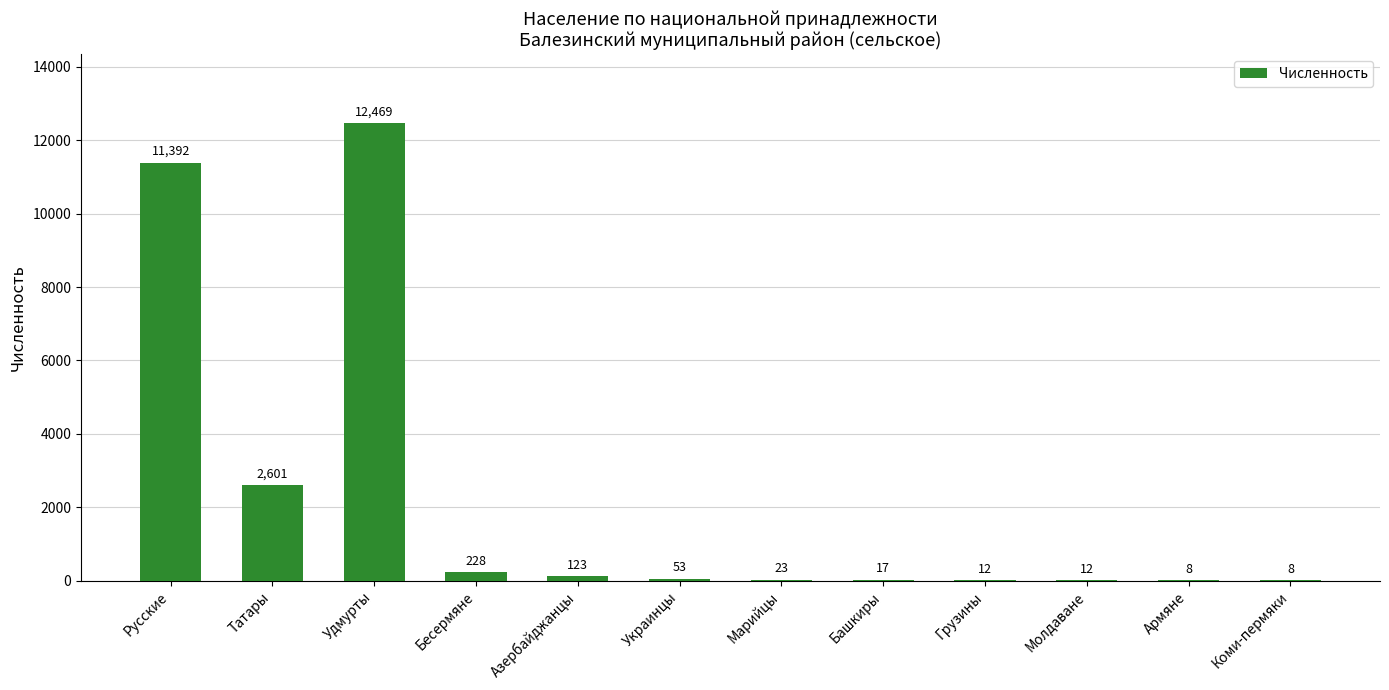

What is the sum of all values?

26946